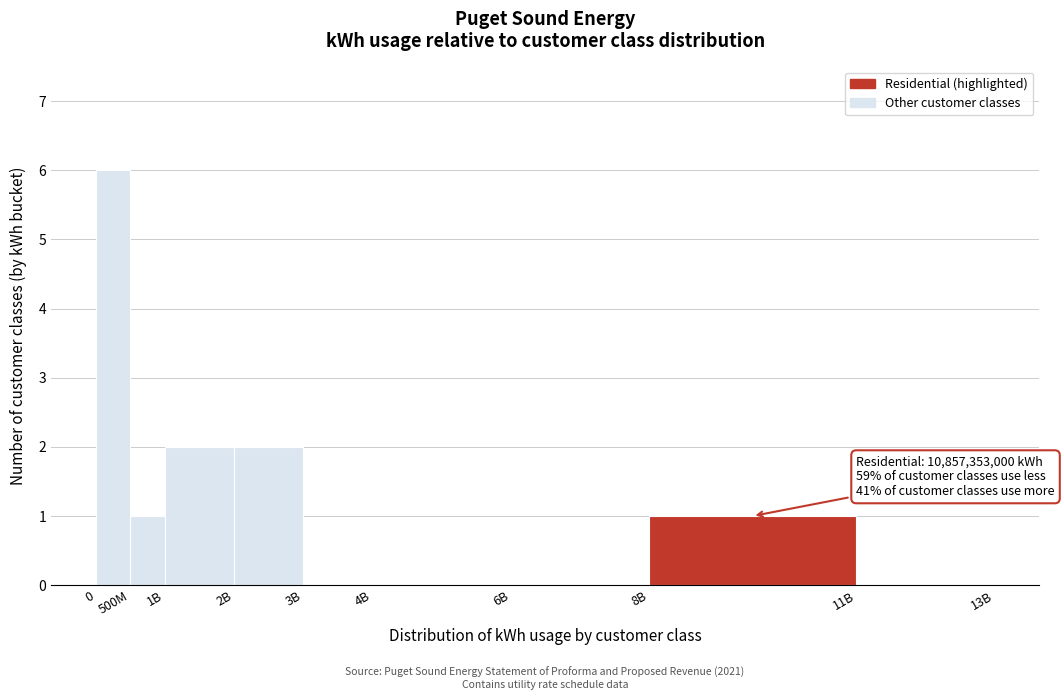

Reading right to left, transcribe all the data shown in this chart.

11B=0	8B=1	6B=0	4B=0	3B=0	2B=2	1B=2	500M=1	0=6